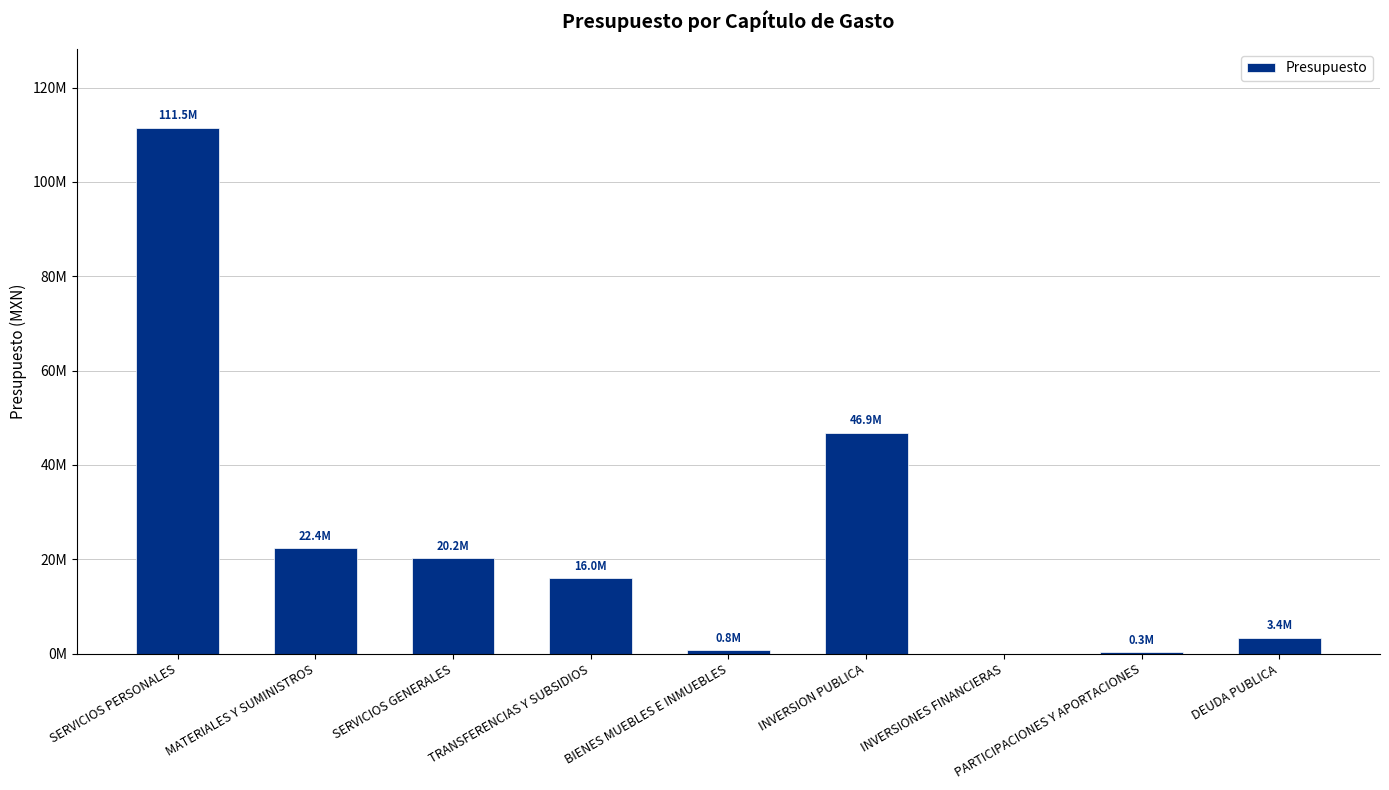

Rank the categories by value from highest to lowest.

SERVICIOS PERSONALES, INVERSION PUBLICA, MATERIALES Y SUMINISTROS, SERVICIOS GENERALES, TRANSFERENCIAS Y SUBSIDIOS, DEUDA PUBLICA, BIENES MUEBLES E INMUEBLES, PARTICIPACIONES Y APORTACIONES, INVERSIONES FINANCIERAS